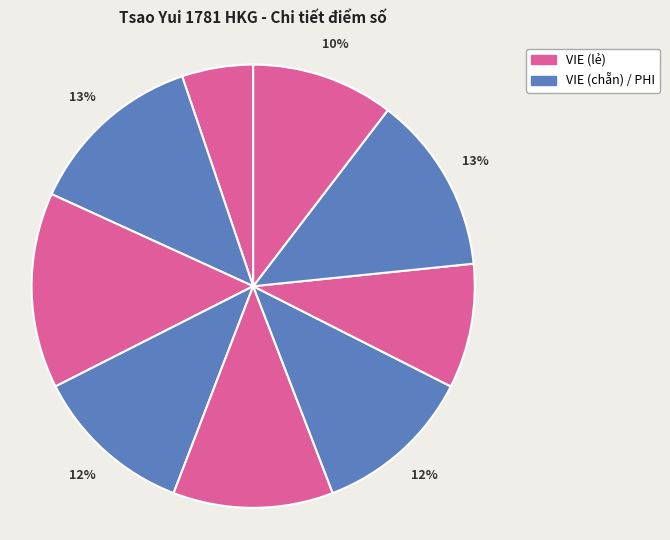

Count the number of slices in the pie.

9